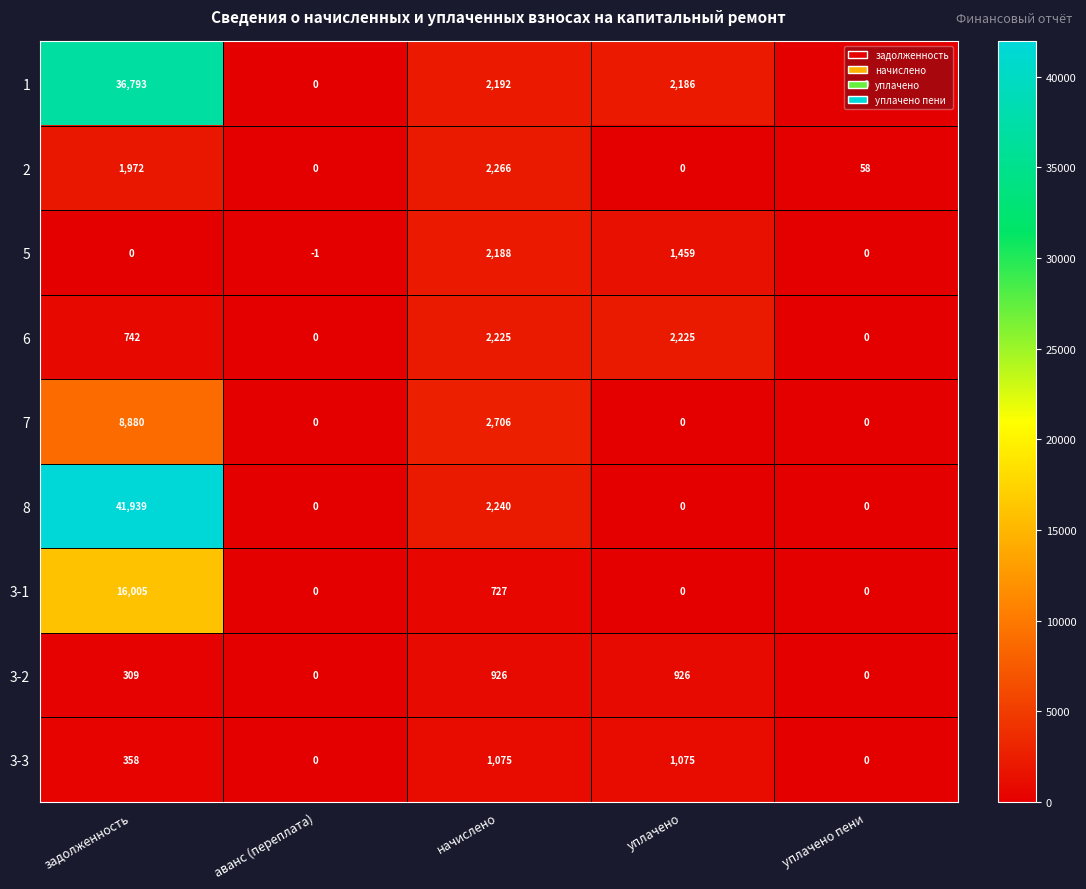

At which category does the chart reach its minimum across all series?

аванс (переплата)